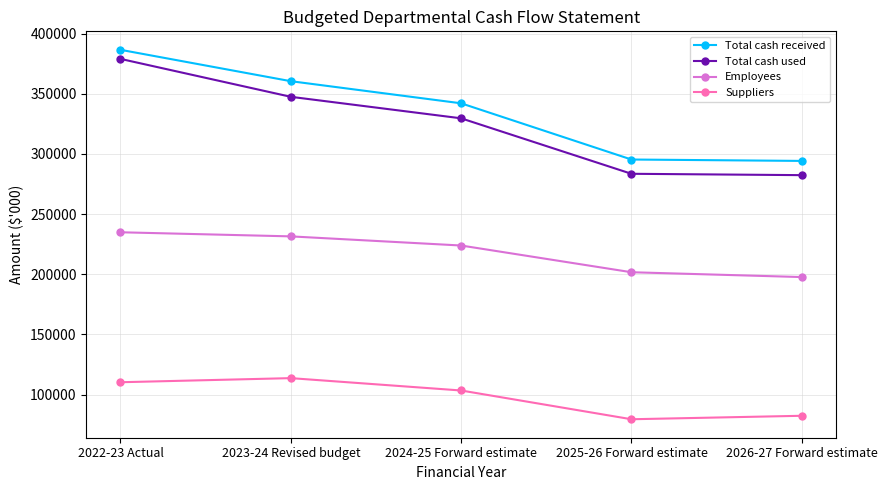

What are all the series names shown in the legend?

Total cash received, Total cash used, Employees, Suppliers